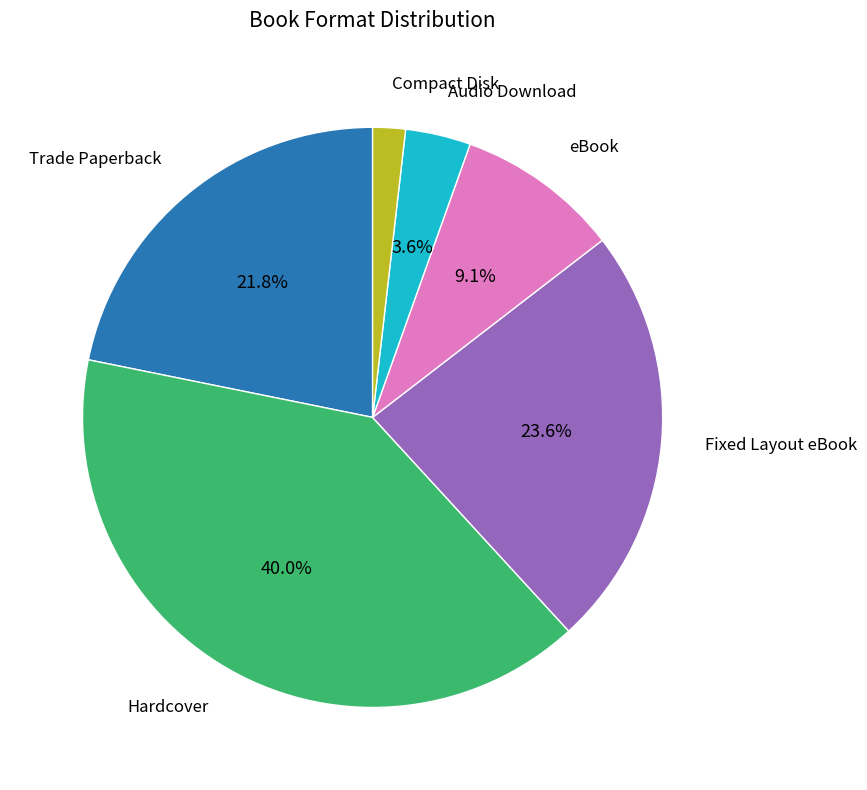

Is there any slice that represents more than half of the pie?

No